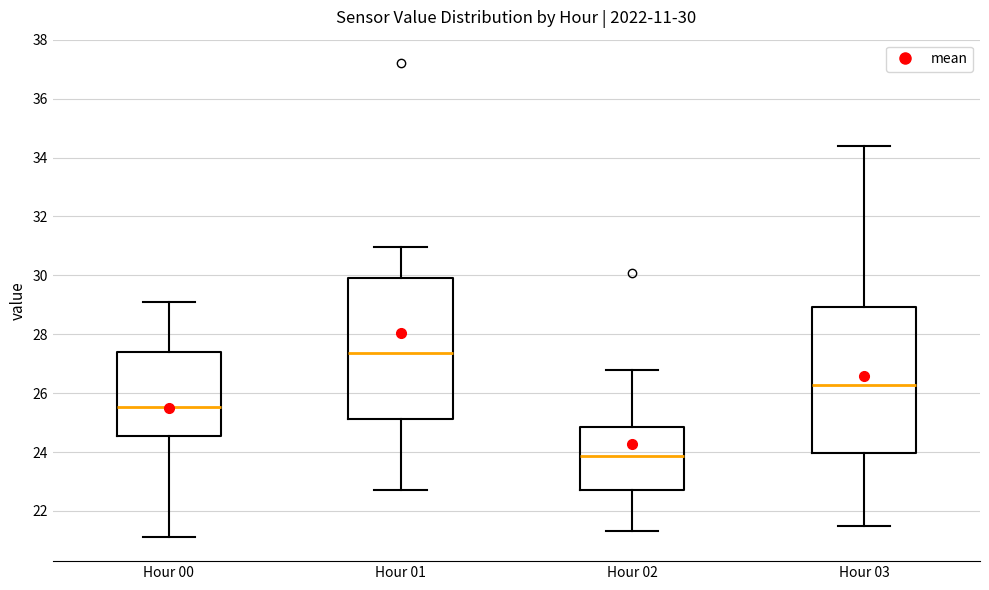

Which box has the highest median line?

Hour 01